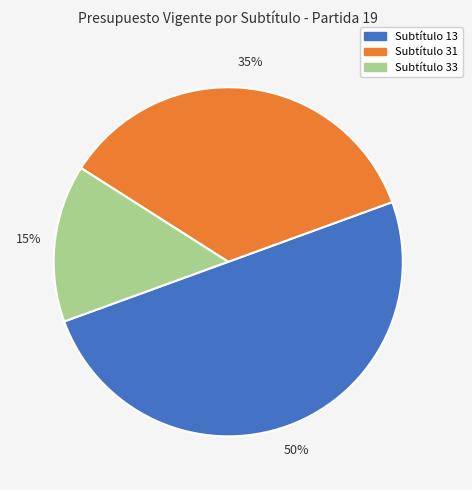

To the nearest percent, what is the difference between the largest and smallest slice percentages?

35%